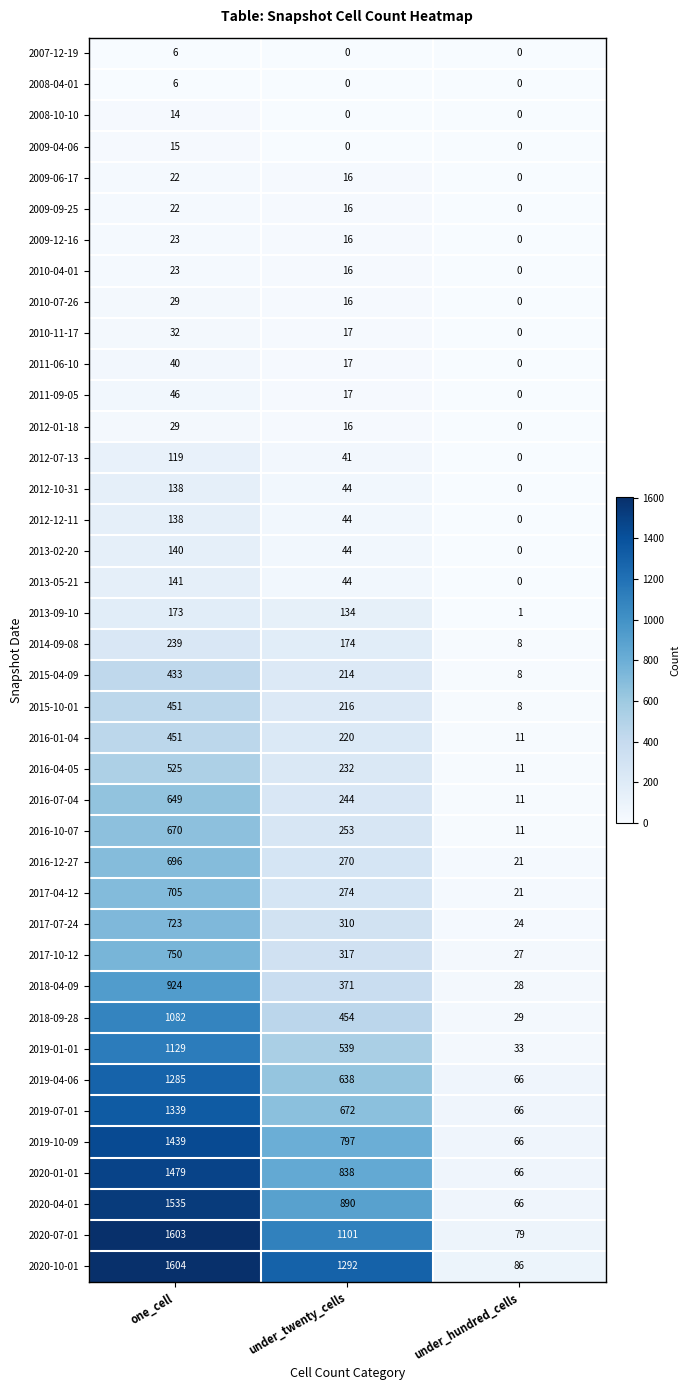

The value of 2008-04-01 at one_cell is 10. True or false?

False